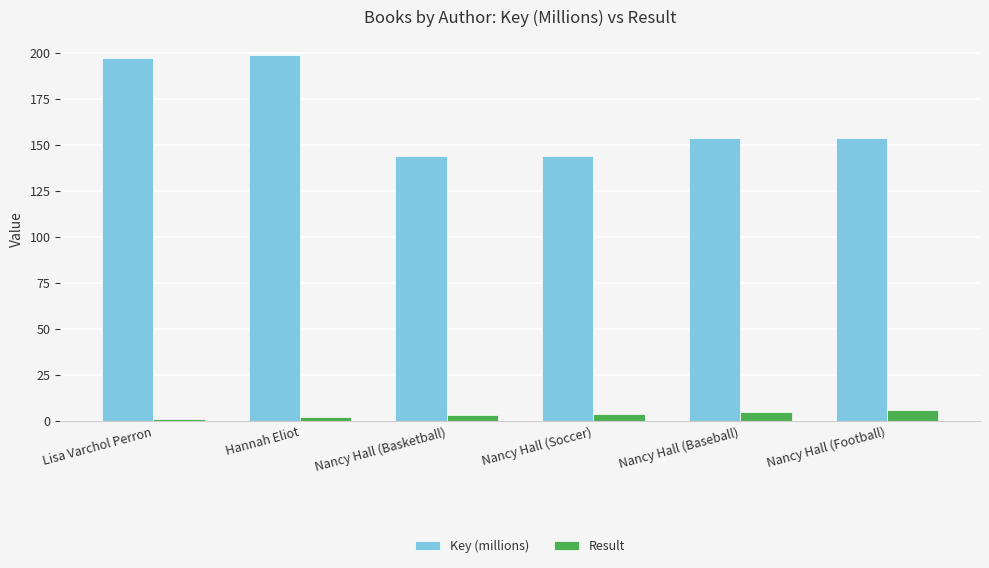

Rank the series by their maximum value, from highest to lowest.

Key (millions), Result